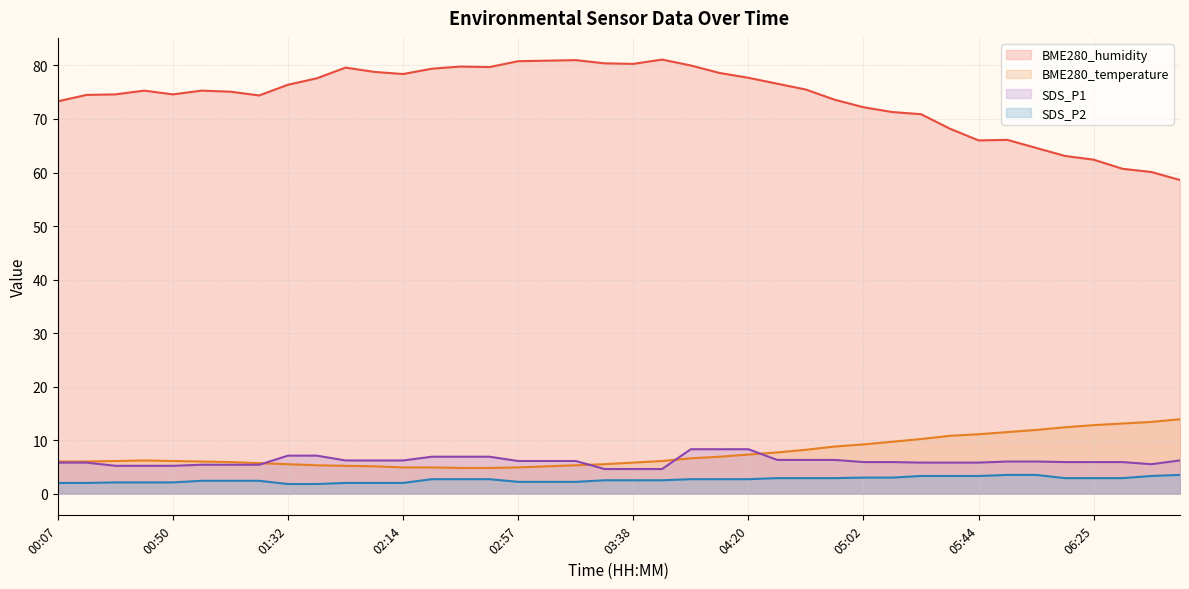

Which series changed the most between 03:28 and 05:34?

BME280_humidity